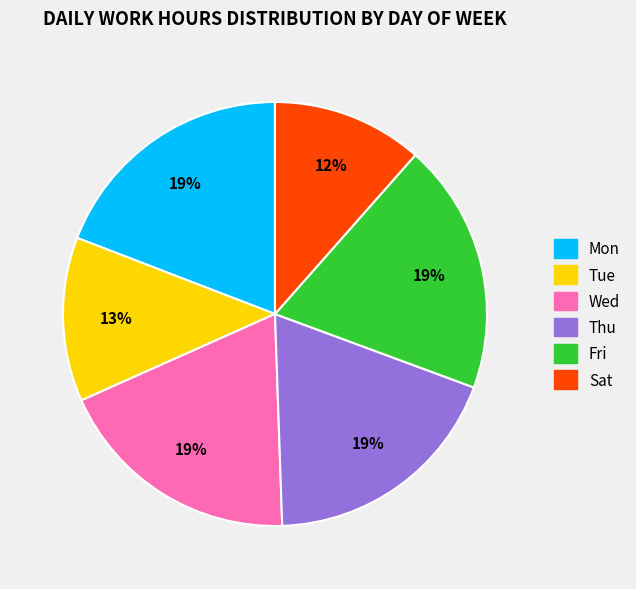

To the nearest percent, what is the average slice percentage?

17%